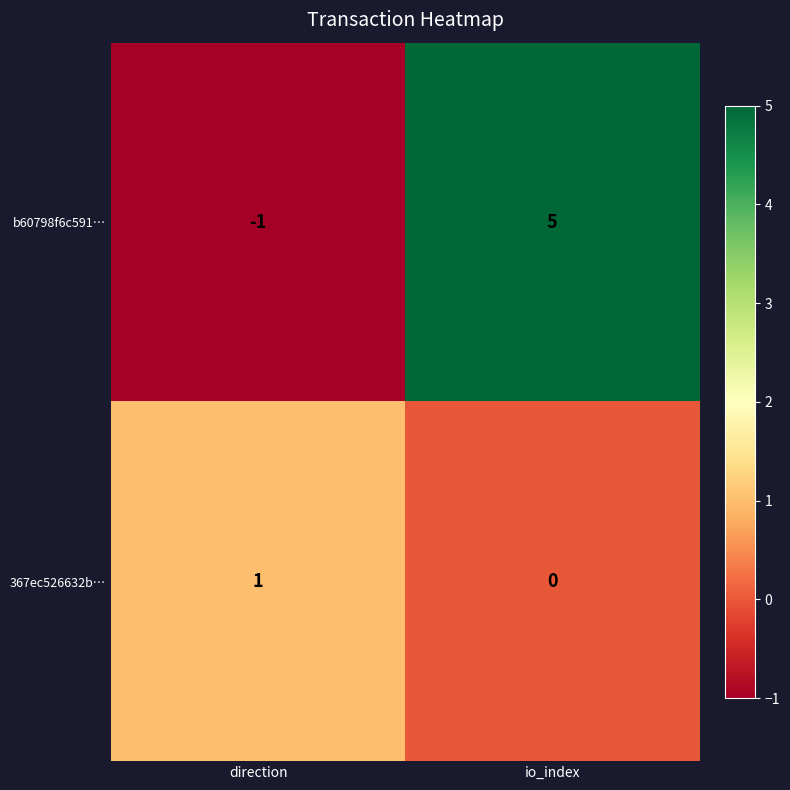

Which series has the widest spread of values?

b60798f6c591…